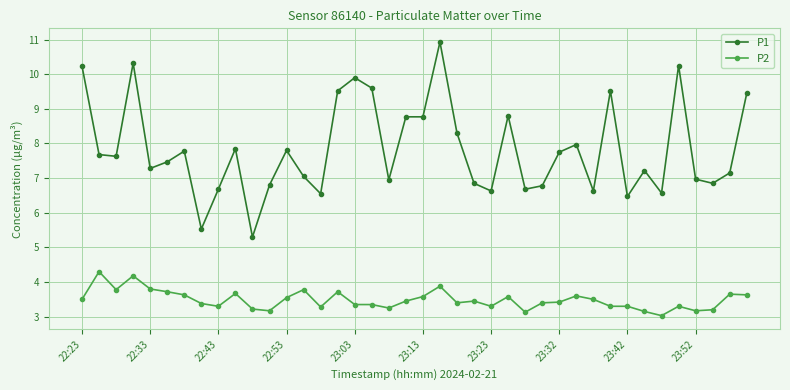

What is the greatest value displayed?

10.9